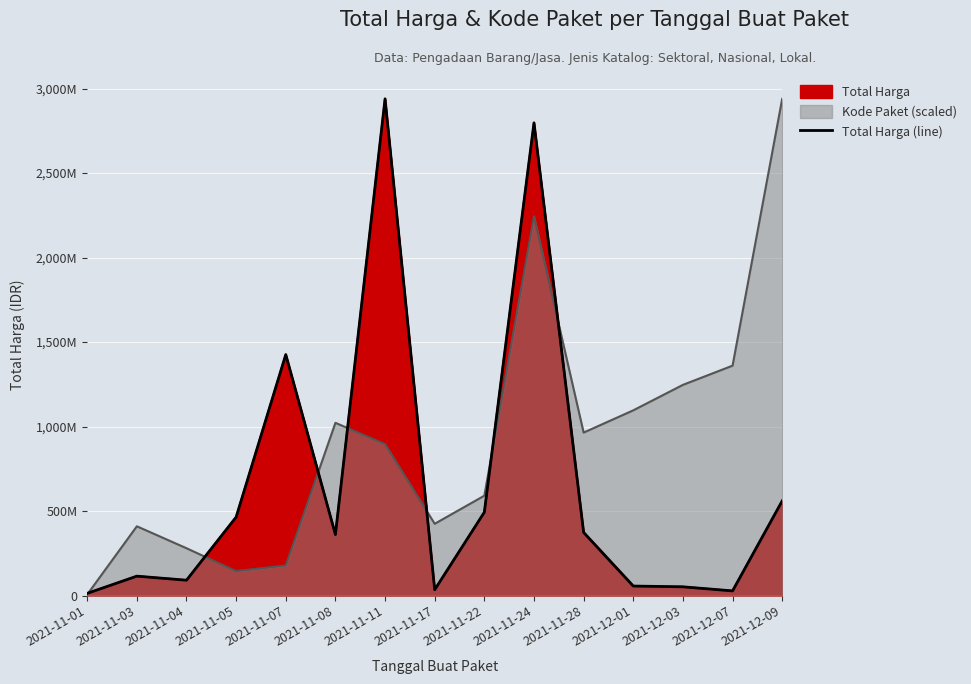

Does the chart display data point markers on the line(s)?

No